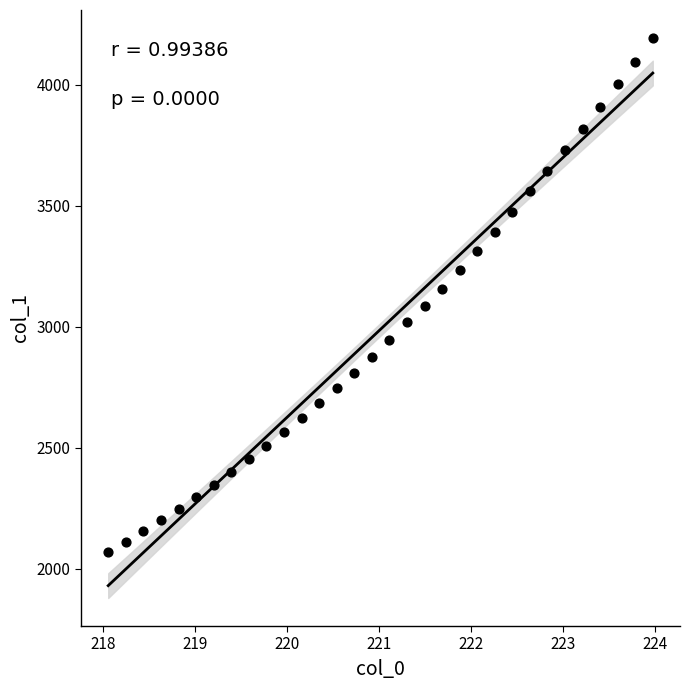

What is the range of Y values (max minus min)?

2123.1